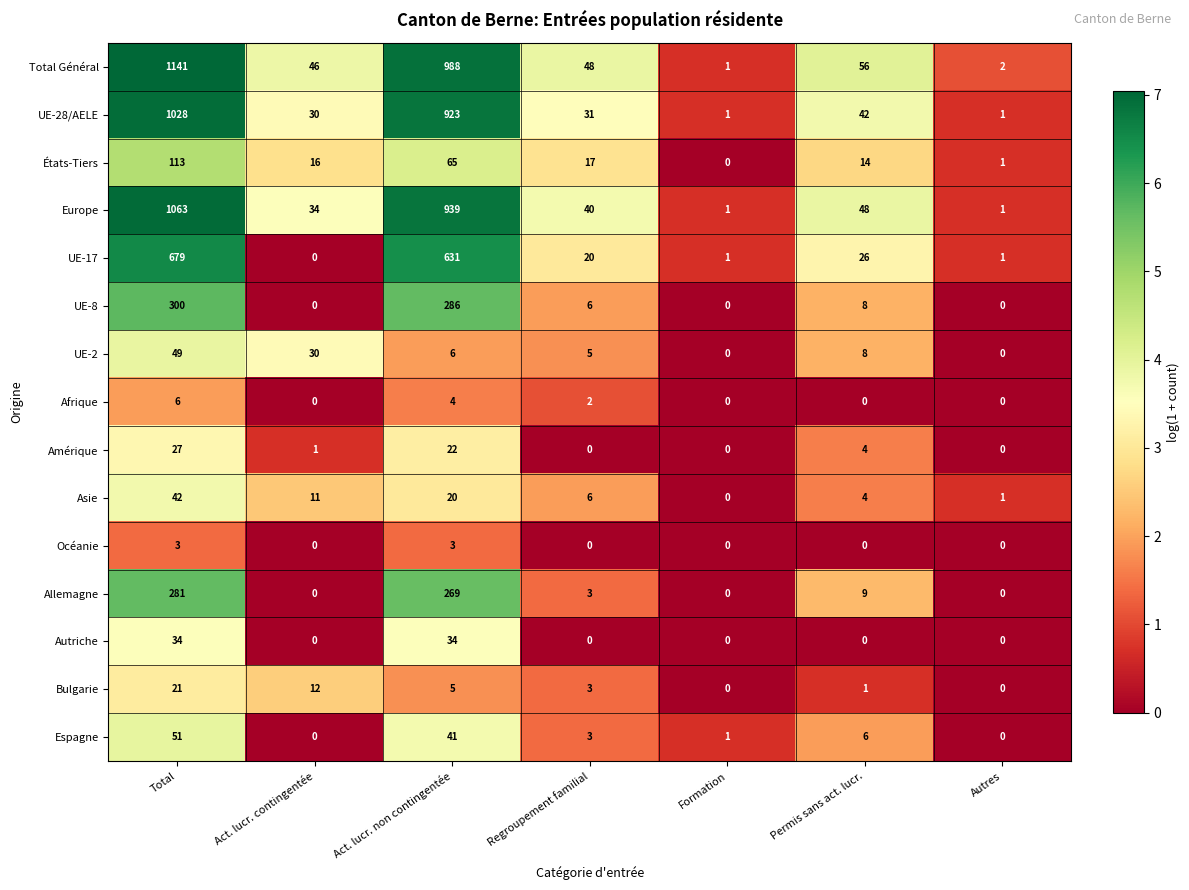

Where is UE-17 nearest to the value 339?

Act. lucr. non contingentée